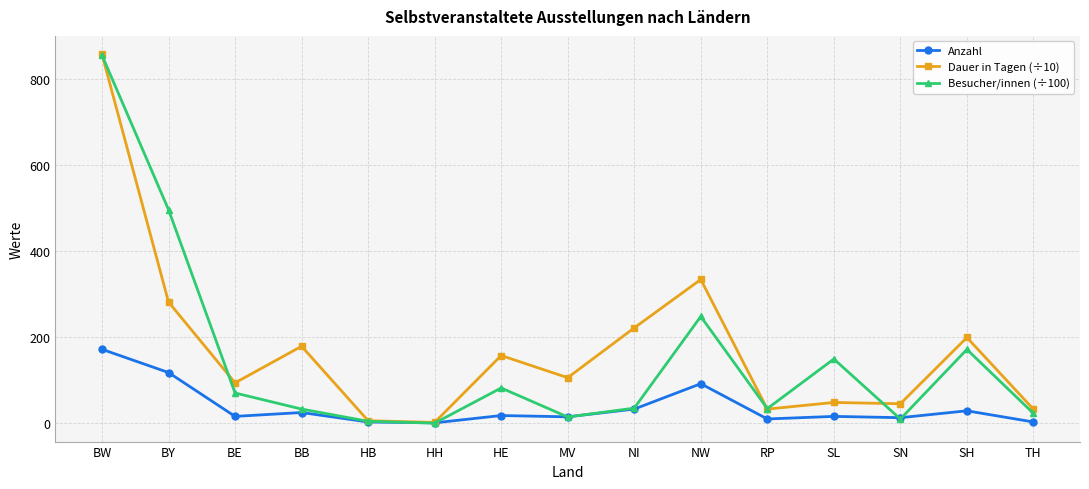

What is the spread (max minus min) of values at SH?

170.5